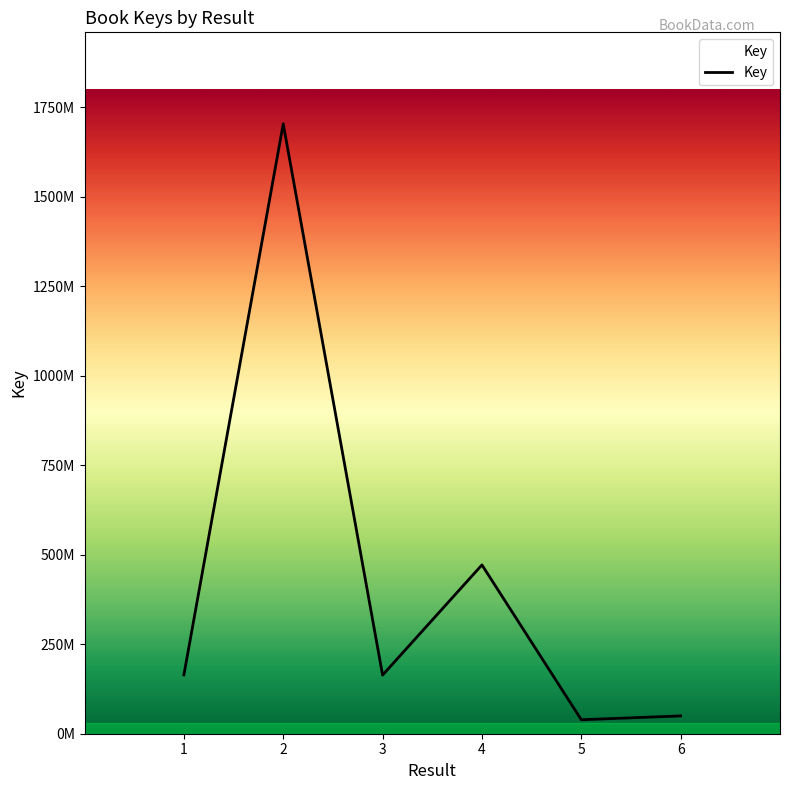

True or false: there are more than 0 points higher than both neighbors.

True